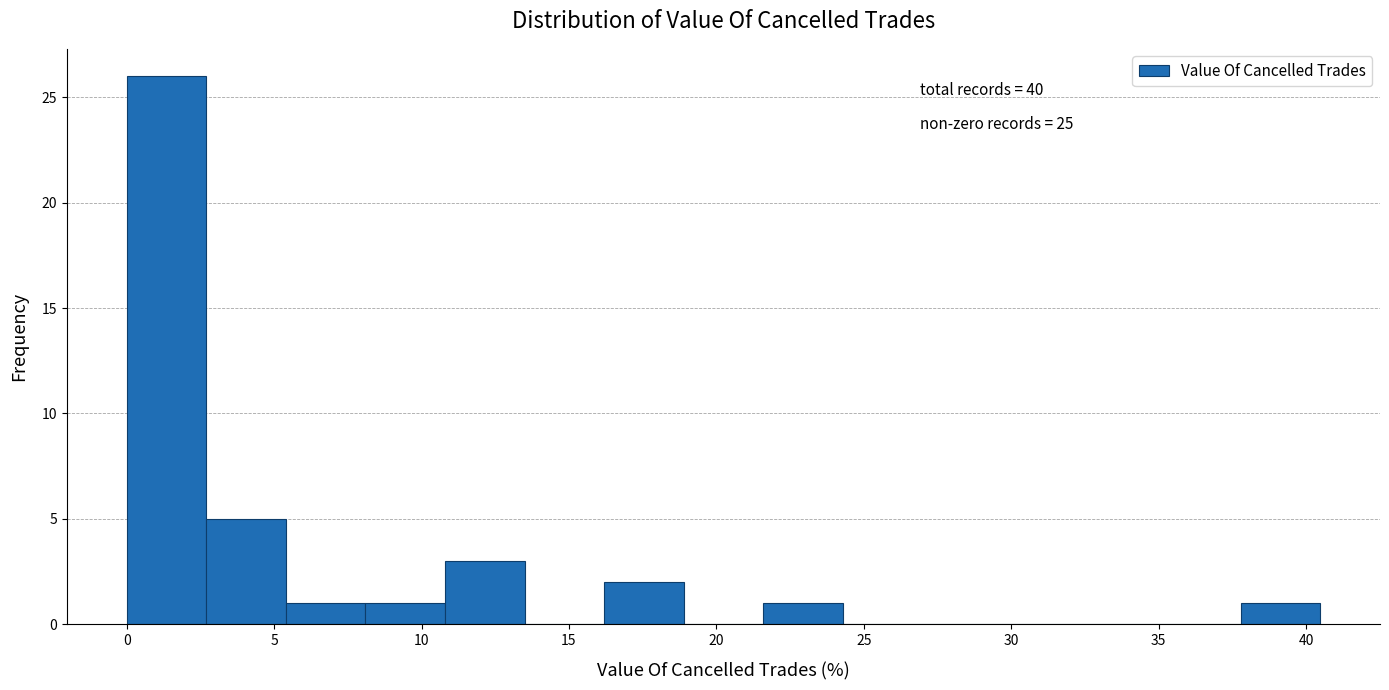

Which range on the x-axis has the tallest bar?

0.0 to 2.5